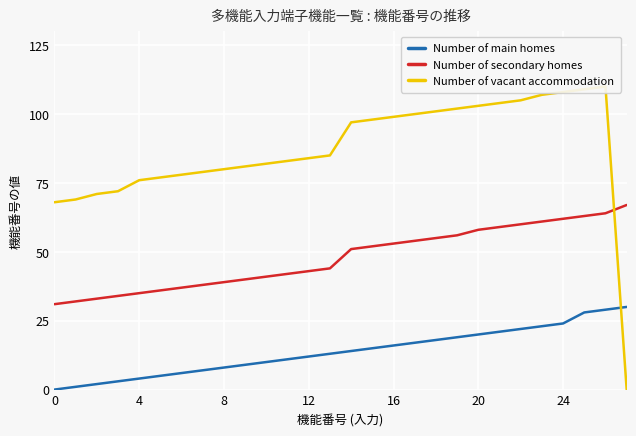

Between 8 and 10, which series saw the biggest shift?

Number of main homes